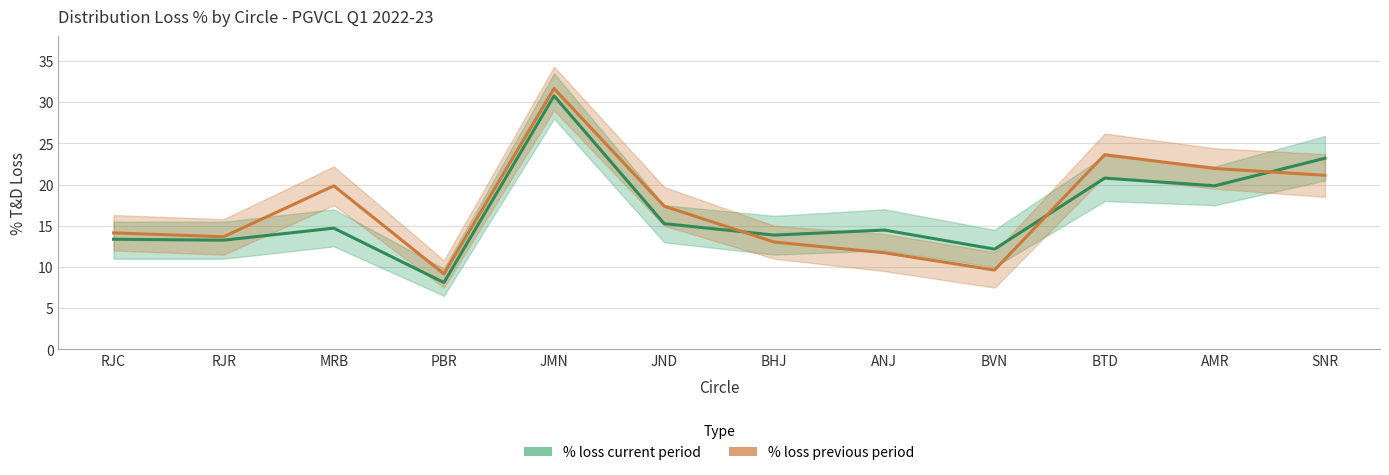

What is the smallest value displayed?

8.1